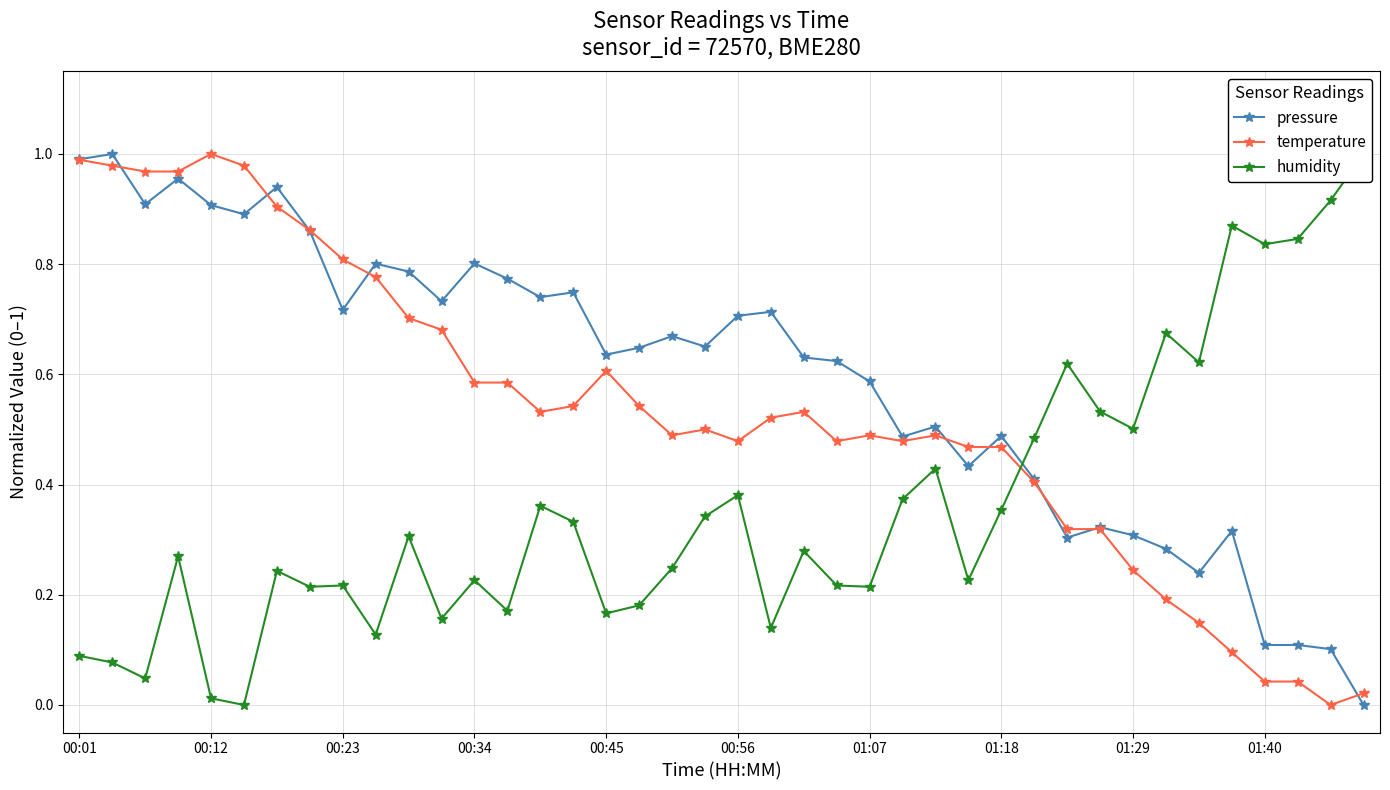

True or false: temperature has a value of 0.2 at 21.

False